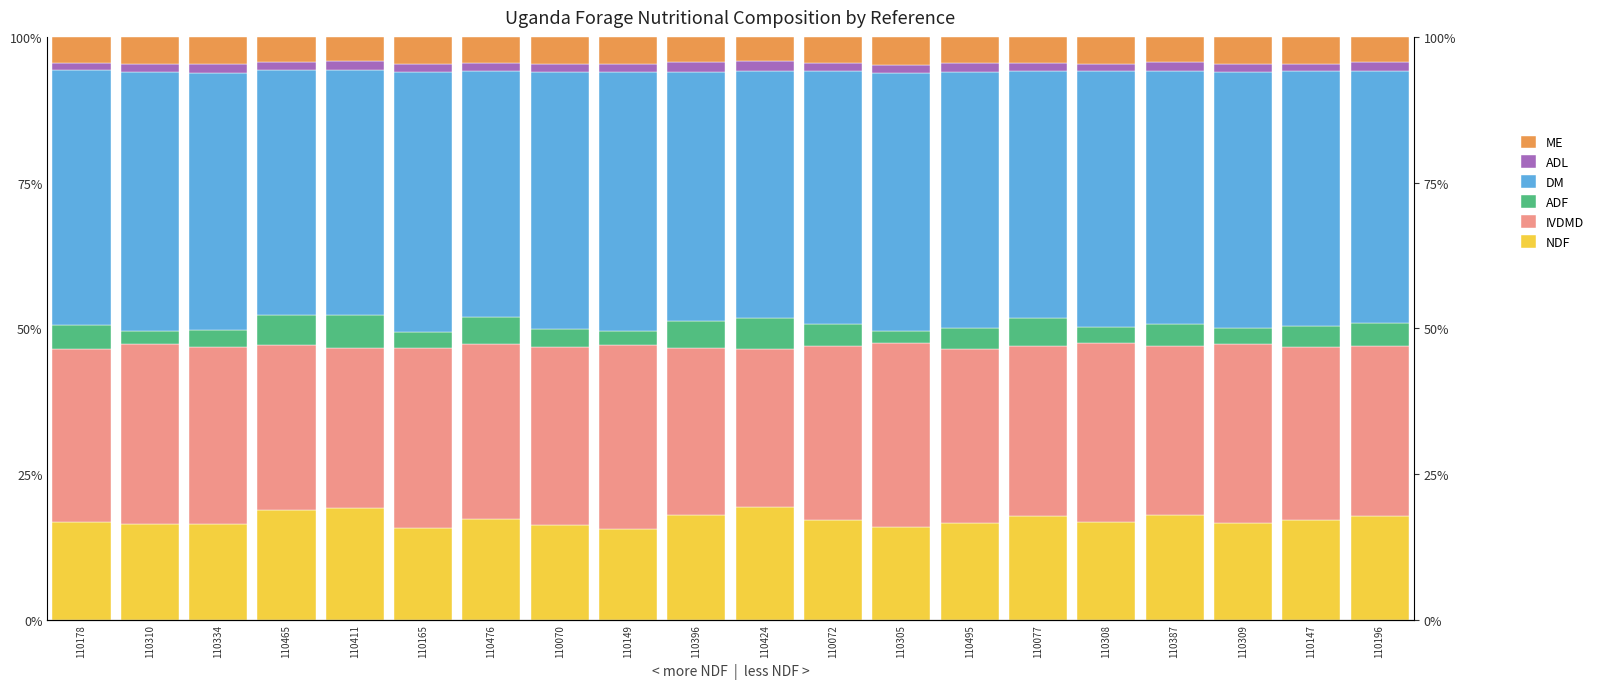

What is the average value of the IVDMD series?

29.8